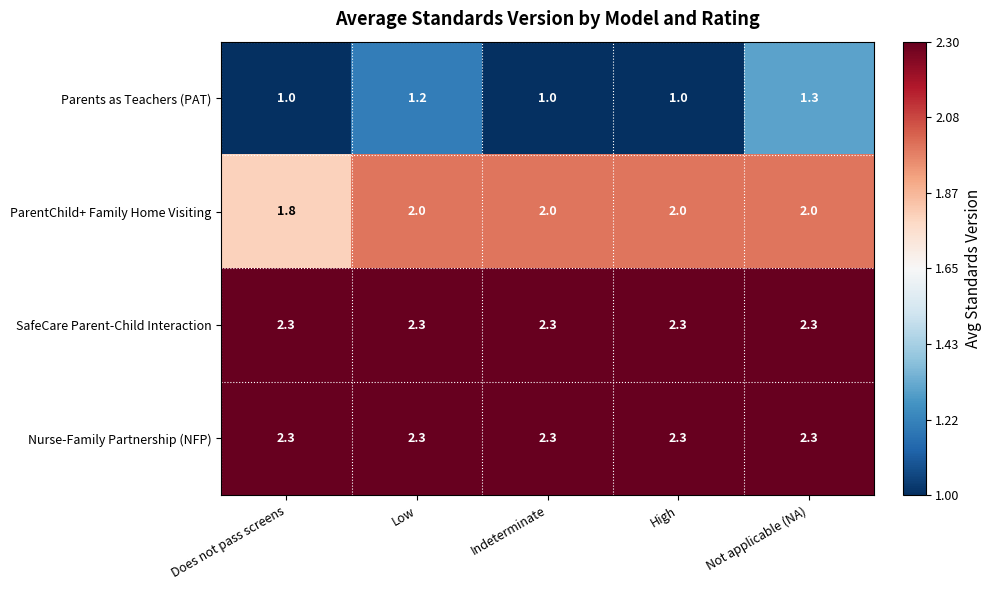

What is the lowest value of the SafeCare Parent-Child Interaction series?

2.3